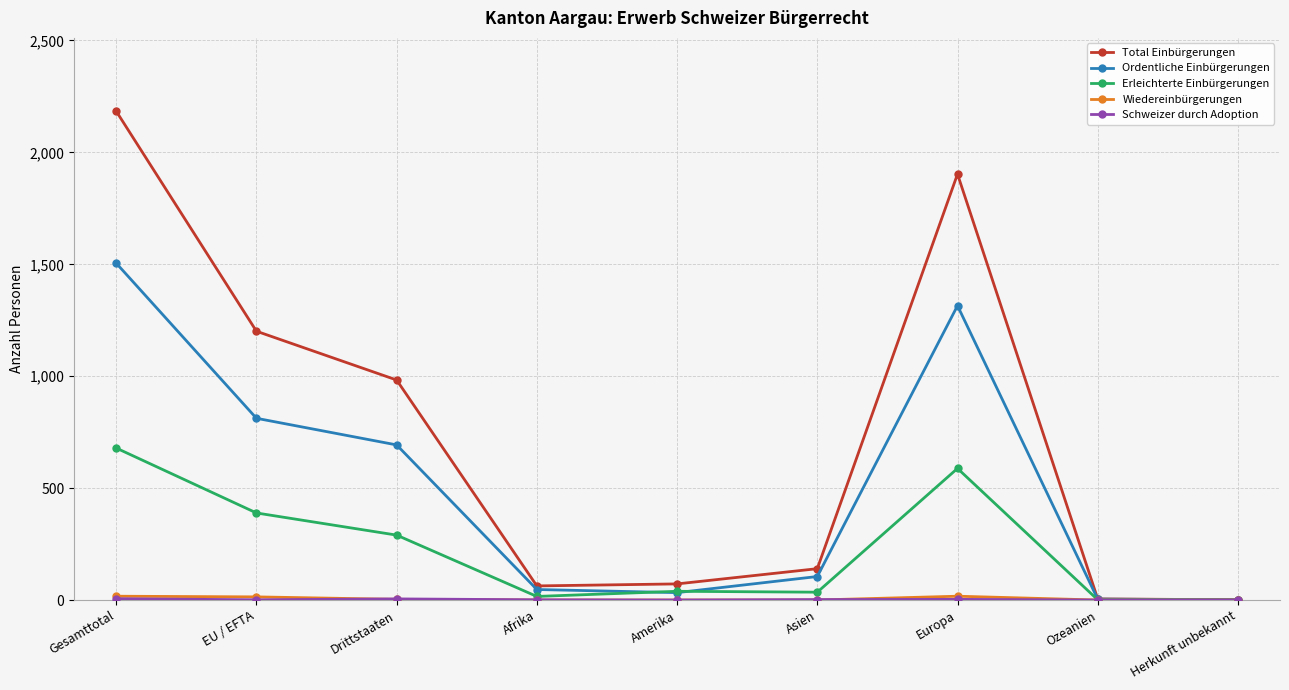

What is the label of the 8th point from the left?

Ozeanien